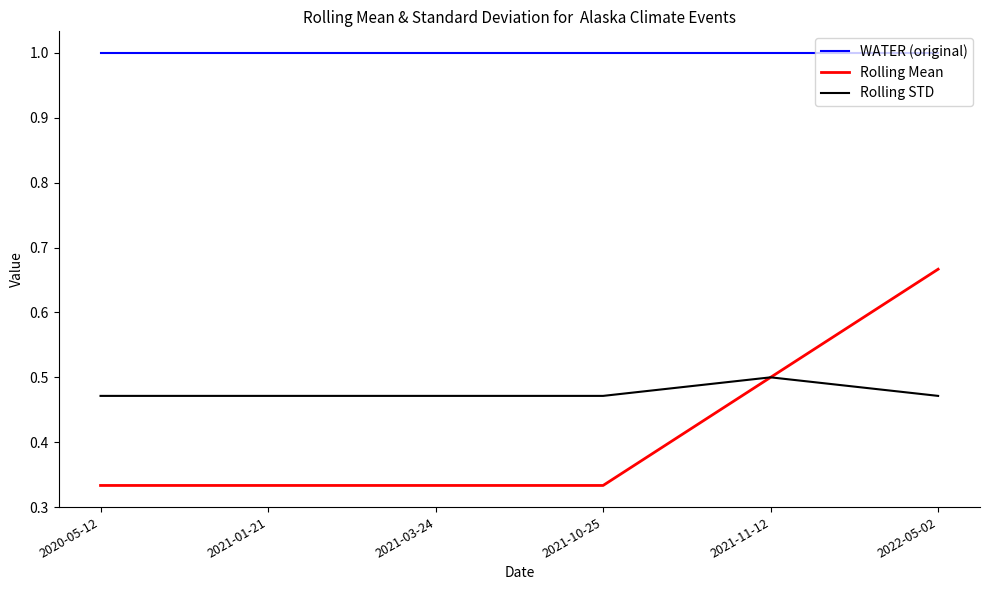

What position from the left is 2021-03-24?

3